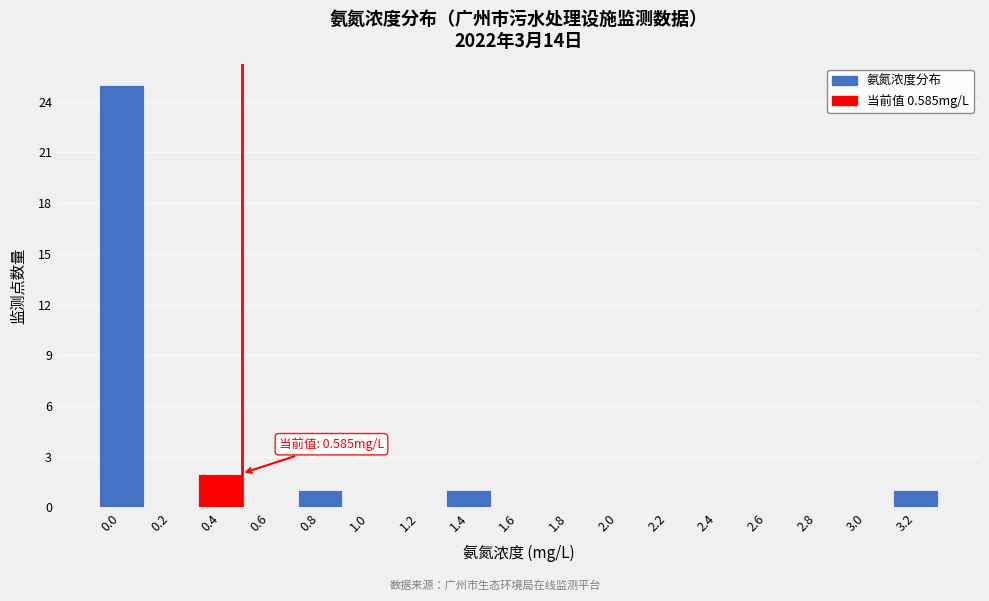

Reading right to left, extract all data points from this chart.

3.2=1	3.0=0	2.8=0	2.6=0	2.4=0	2.2=0	2.0=0	1.8=0	1.6=0	1.4=1	1.2=0	1.0=0	0.8=1	0.6=0	0.4=2	0.2=0	0.0=25